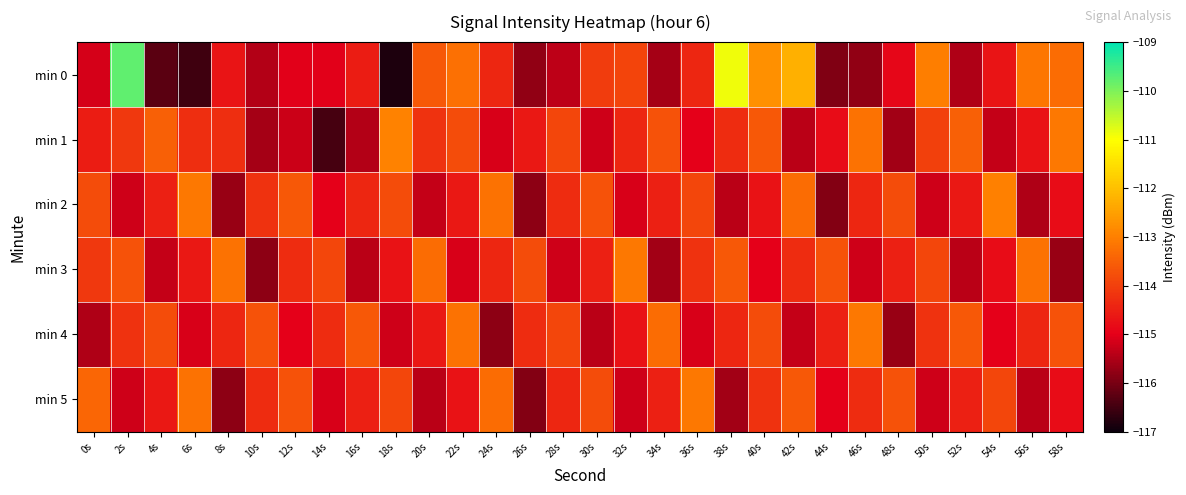

Which series has the widest spread of values?

min 0